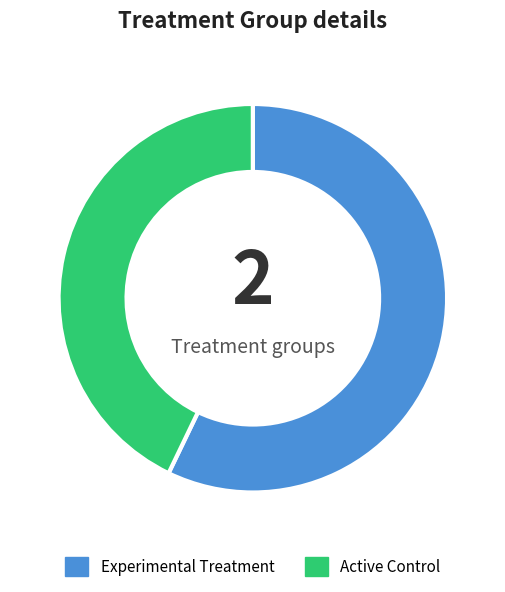

Which category has the biggest portion of the pie?

Experimental Treatment